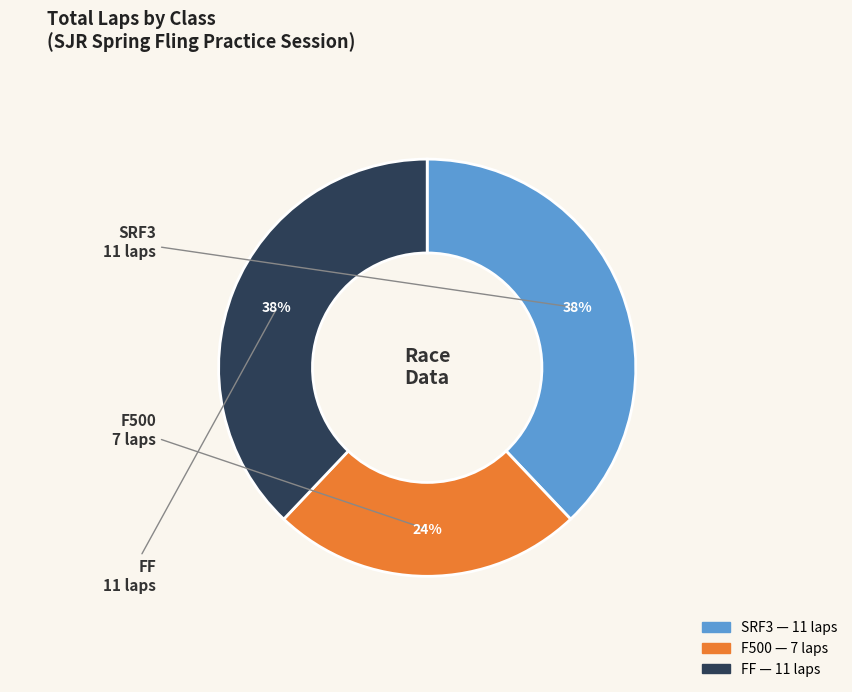

Is there a majority slice in this chart?

No